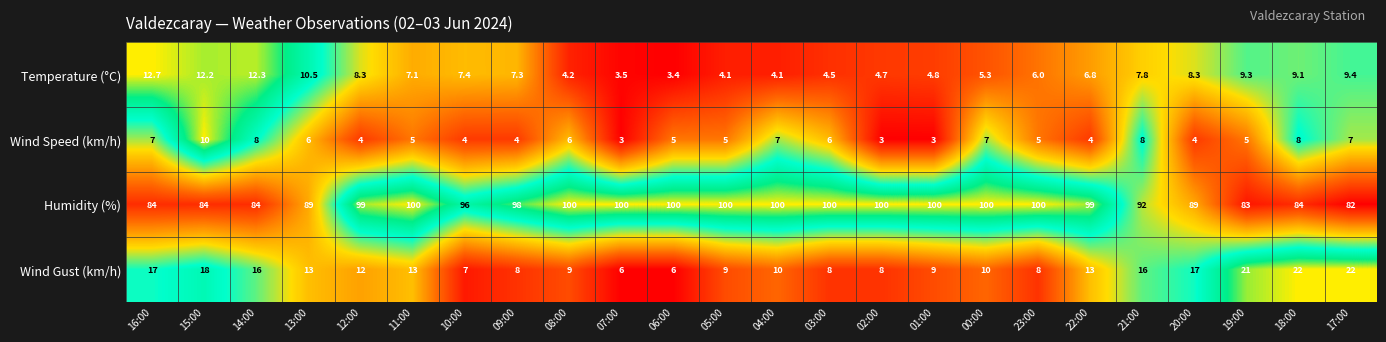

At which category is the sum across all series the highest?

11:00